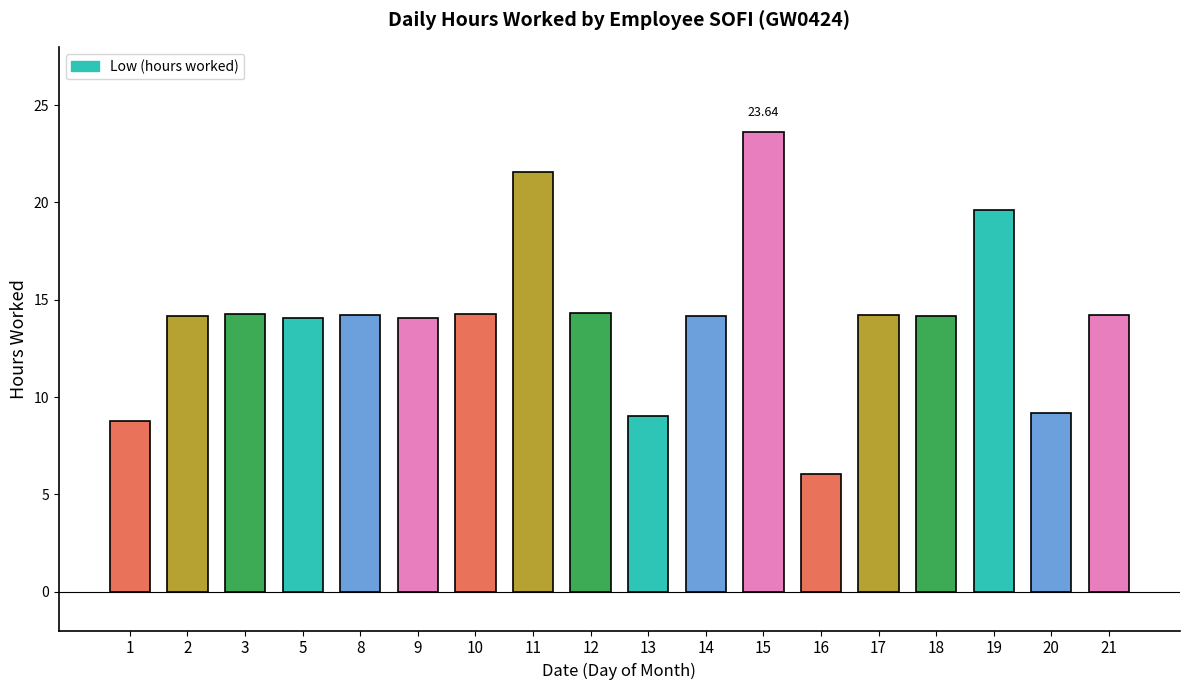

What is the sum of all values?

253.9